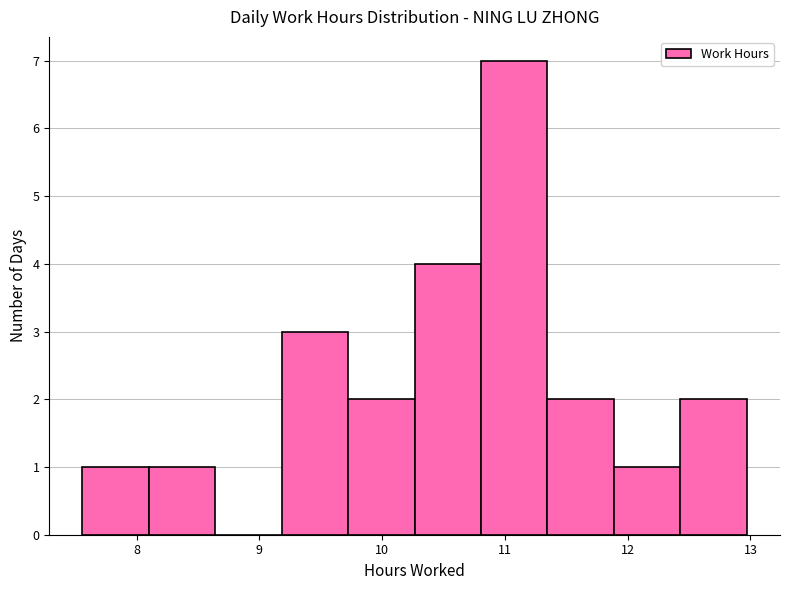

Reading left to right, list every bar in this chart as the range it spans on the x-axis followed by its height. Neither the bar edges nor the heights are printed on the chart, so give them approximately, as read against the axes.

7.6 to 8.1: 1
8.1 to 8.6: 1
8.6 to 9.2: 0
9.2 to 9.7: 3
9.7 to 10.3: 2
10.3 to 10.8: 4
10.8 to 11.3: 7
11.3 to 11.9: 2
11.9 to 12.4: 1
12.4 to 13.0: 2